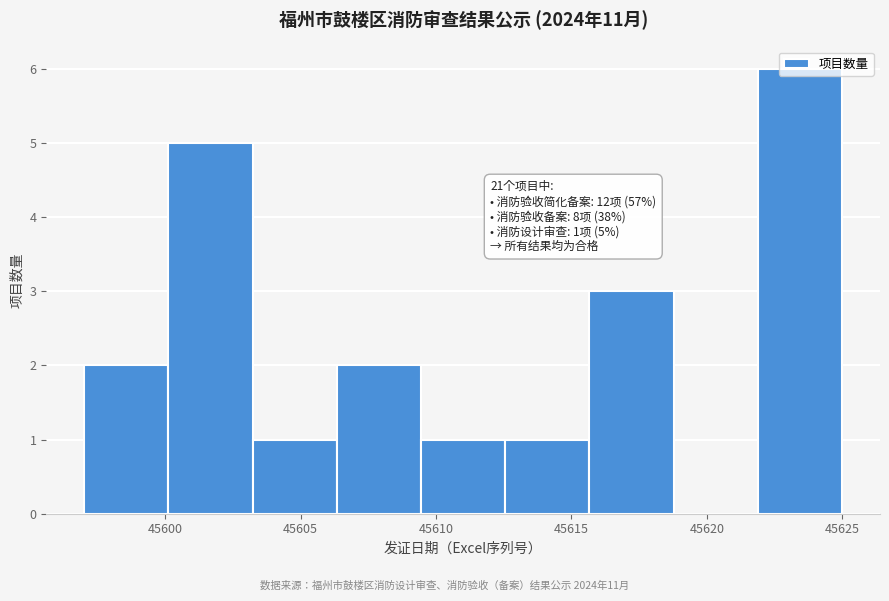

Over which range of the x-axis is the bar tallest?

45622.0 to 45625.0